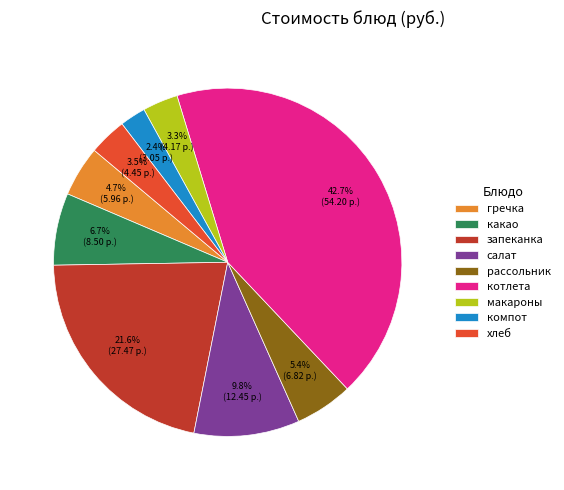

How many segments does this pie chart have?

9